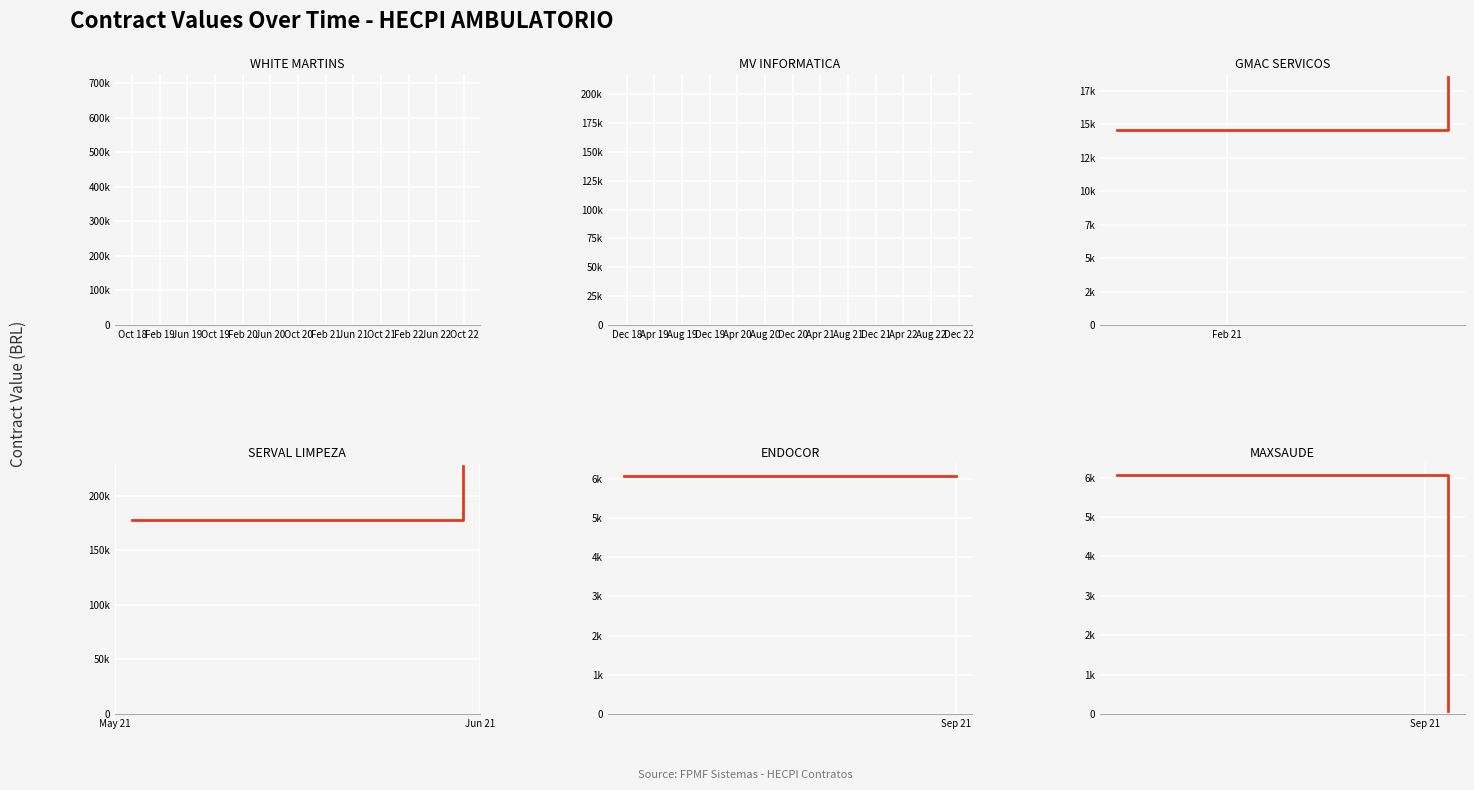

What is the value of the GMAC SERVICOS point at the 1st from the left?

14560